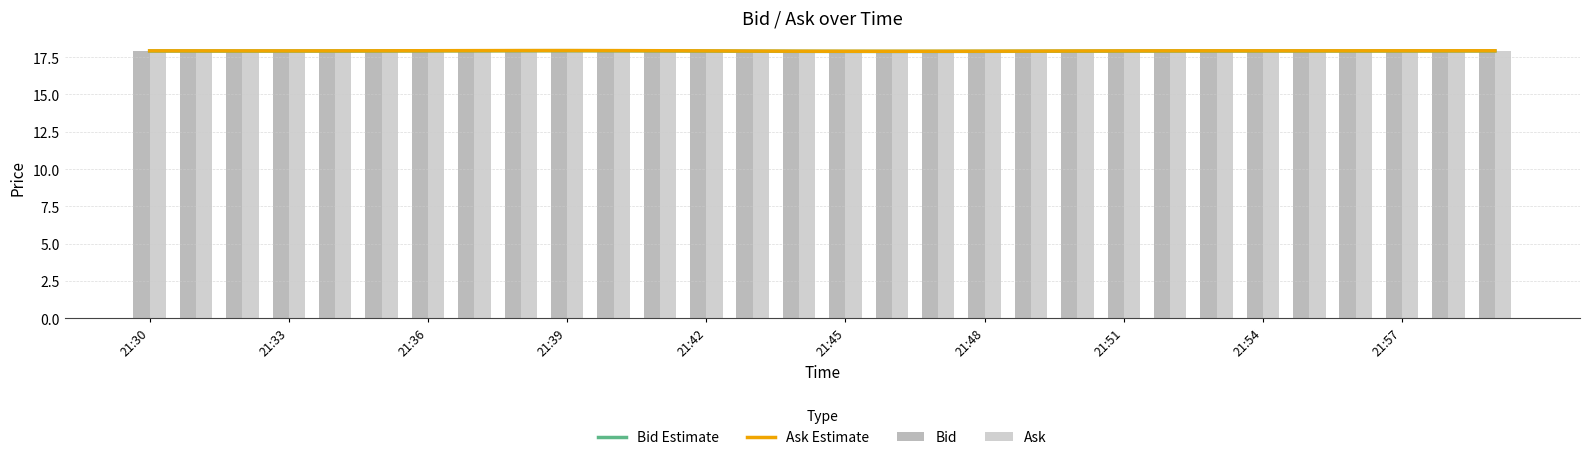

Rank the series by their maximum value, from highest to lowest.

Ask, Bid, Ask Estimate, Bid Estimate